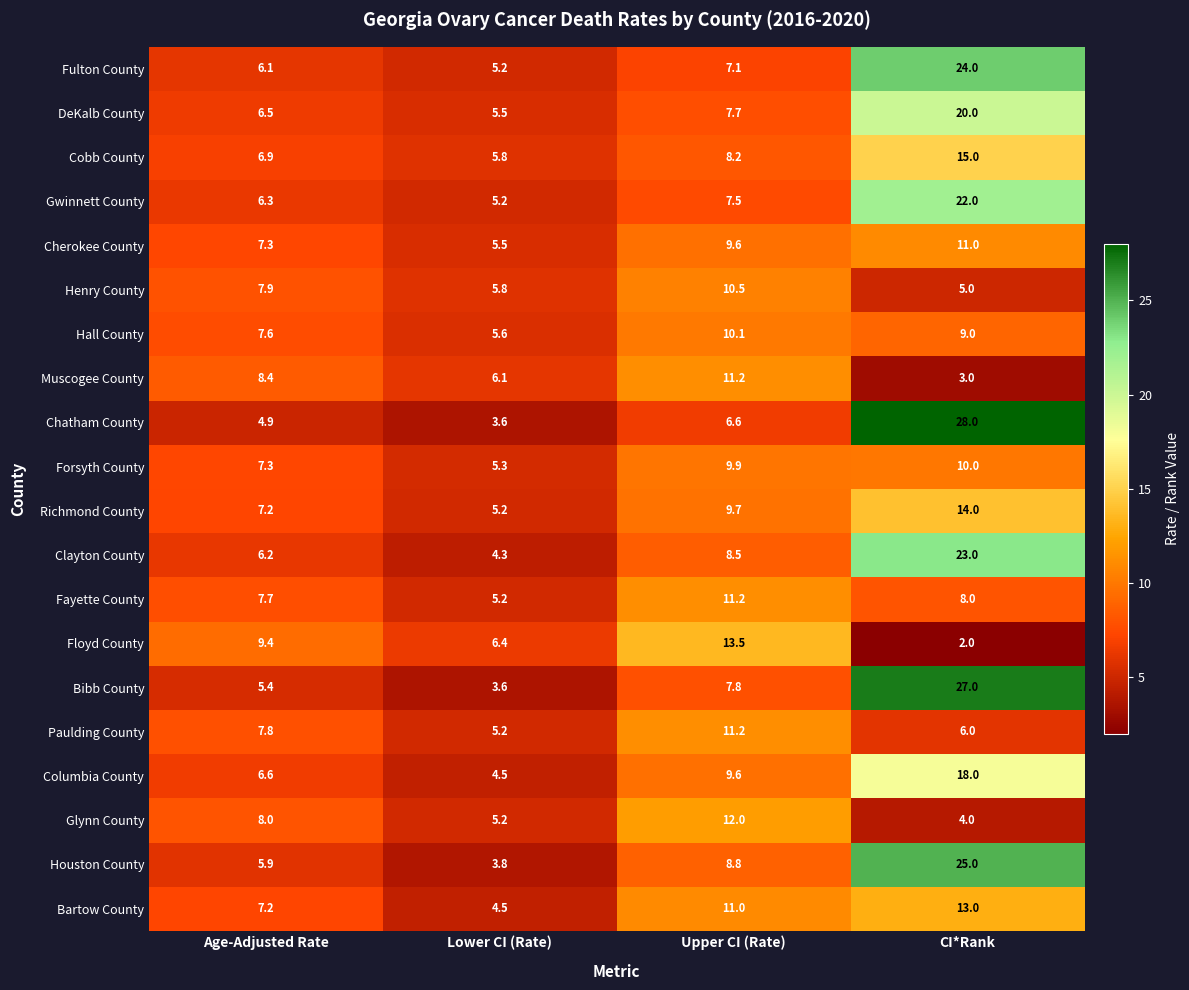

At which category is the sum across all series the highest?

CI*Rank